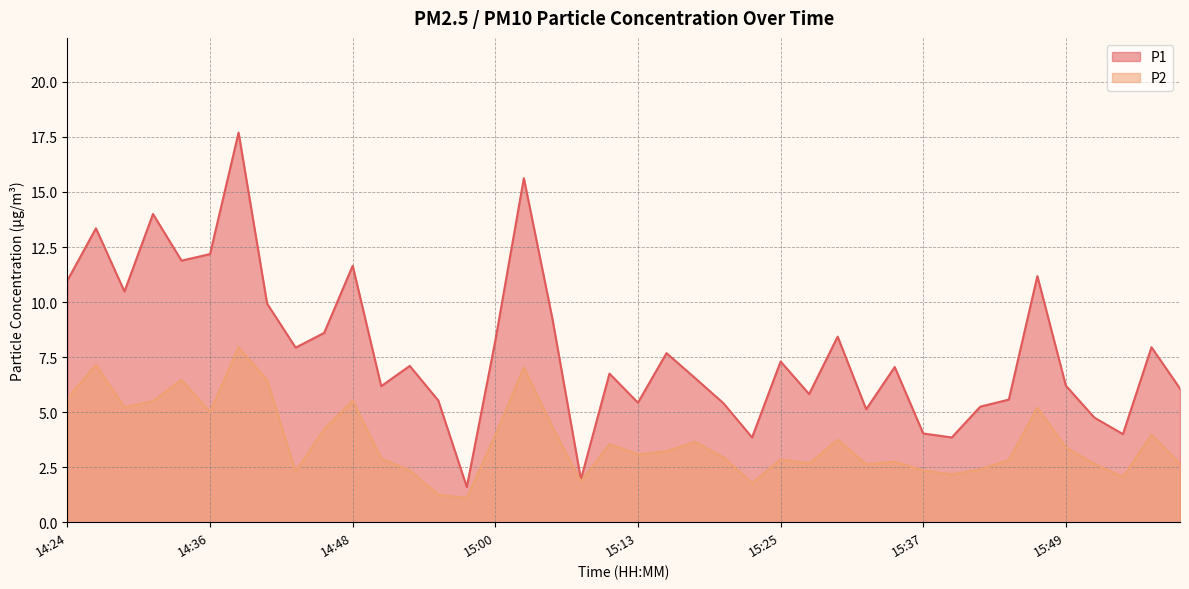

Is it true that P1 equals 19.4 at 14:31?

False